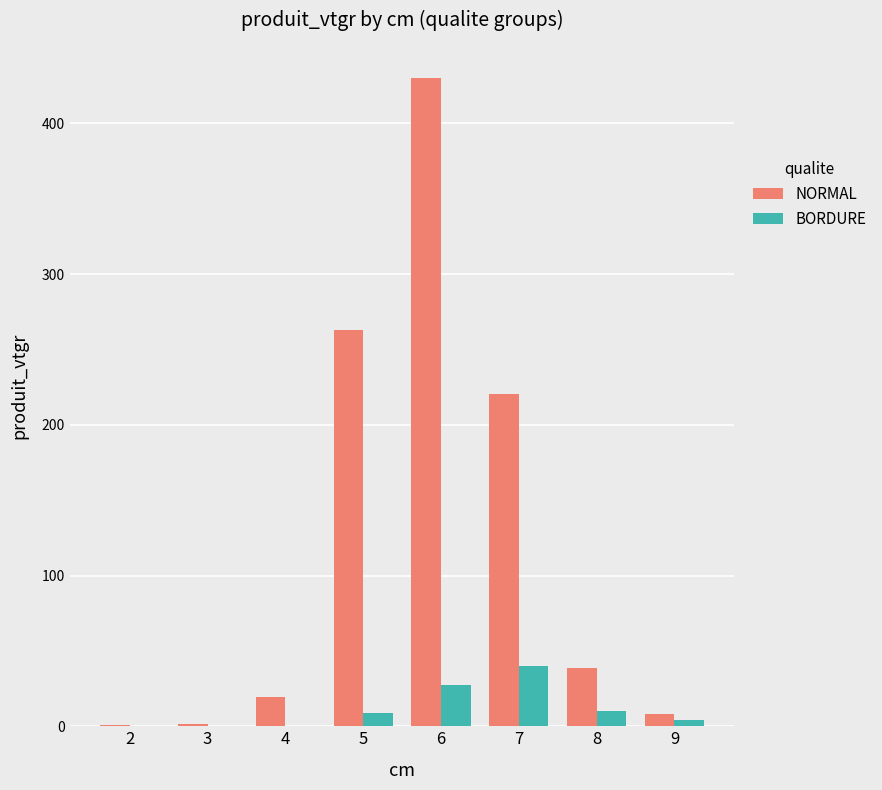

How many groups of bars are there?

8